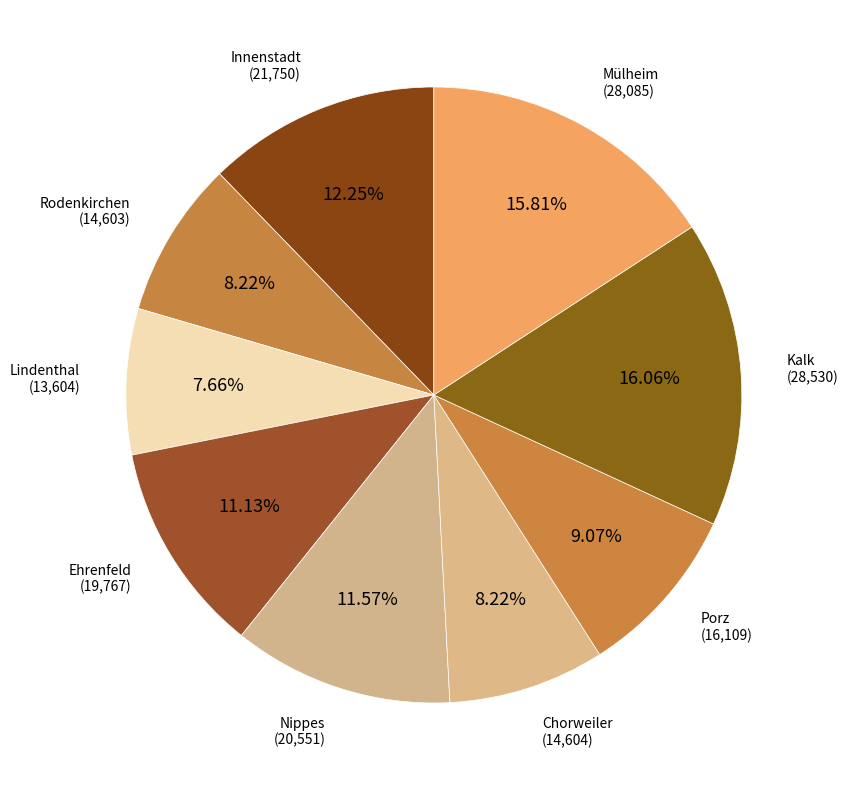

Which category has the smallest portion of the pie?

Lindenthal